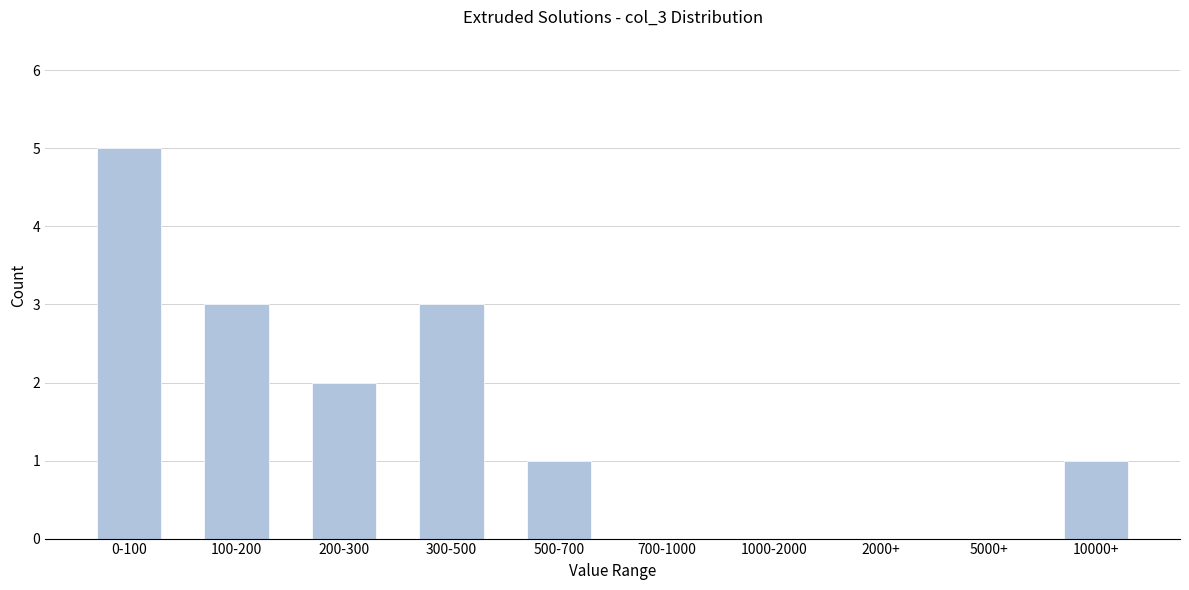

Reading right to left, what are all the values shown in this chart?

10000+=1	5000+=0	2000+=0	1000-2000=0	700-1000=0	500-700=1	300-500=3	200-300=2	100-200=3	0-100=5